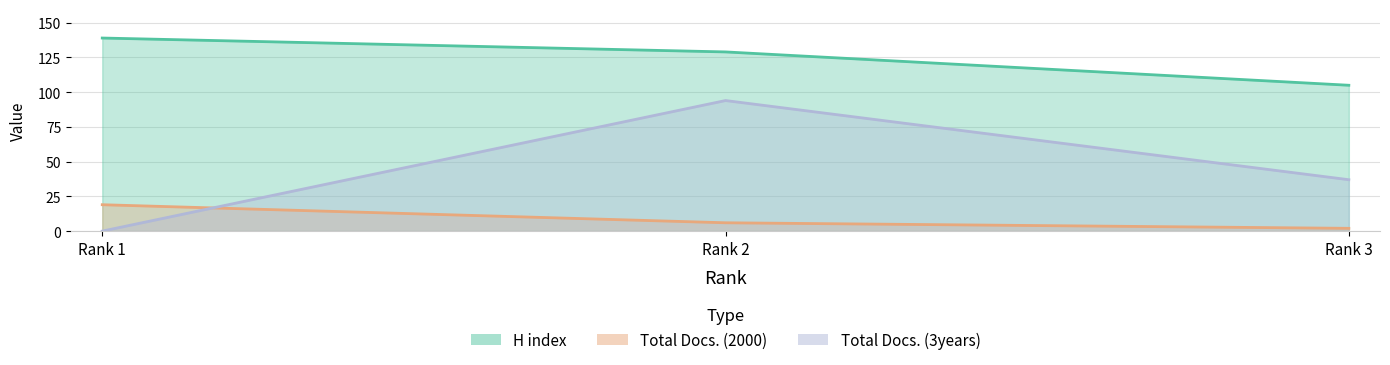

How many lines are shown in the chart?

3